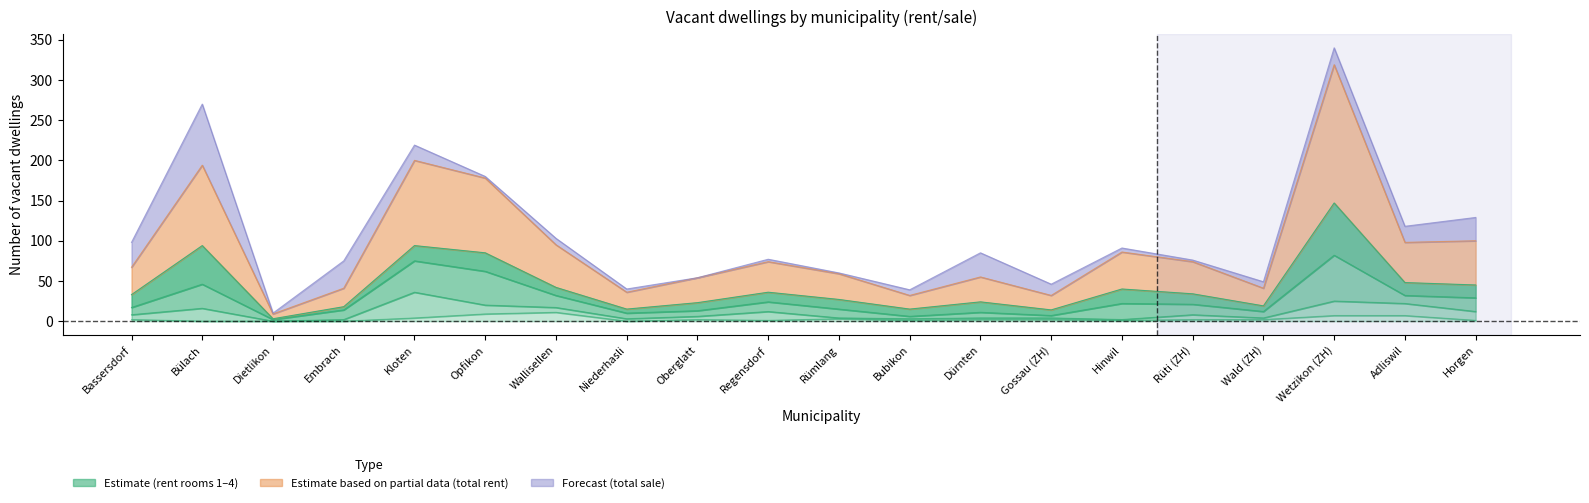

How many categories are shown in the chart?

20